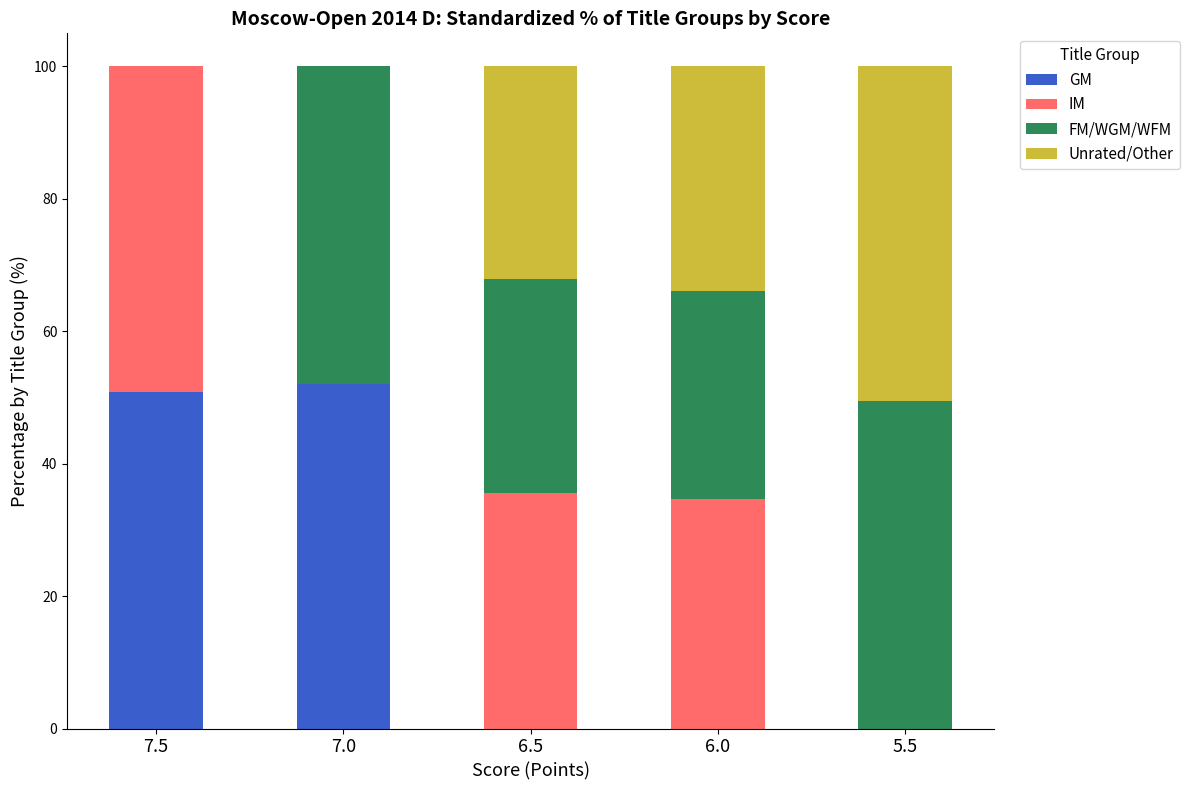

What is the total value across all series at 5.5?

100.0